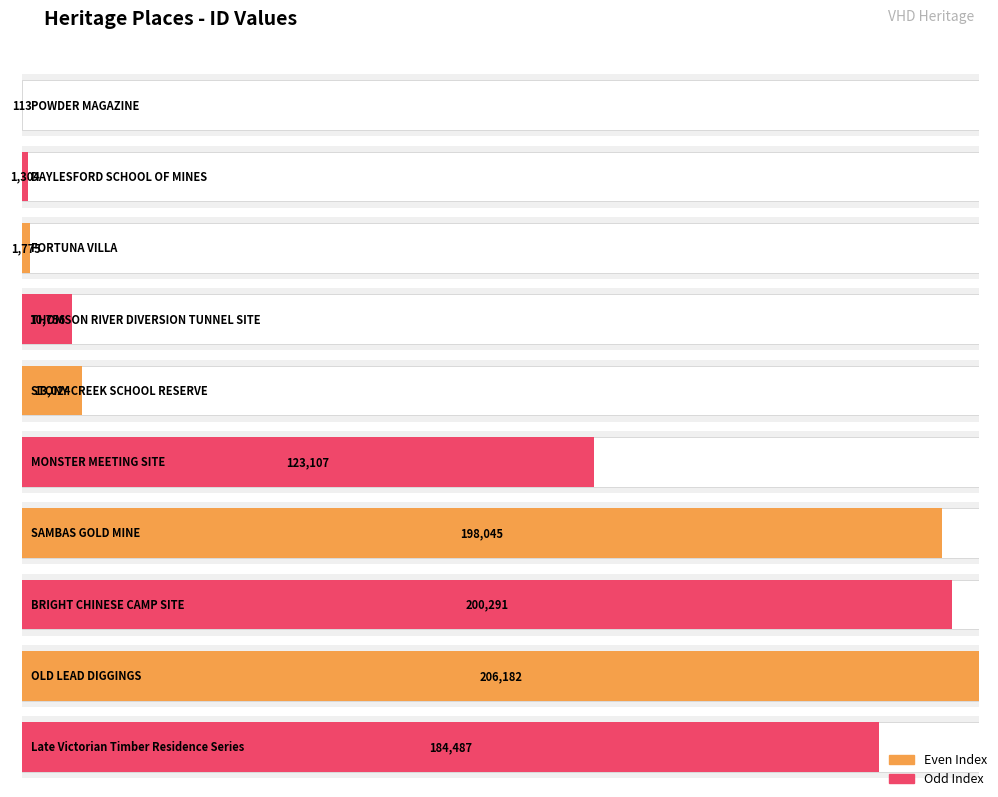

What is the difference between the values at POWDER MAGAZINE and STONY CREEK SCHOOL RESERVE?

12911